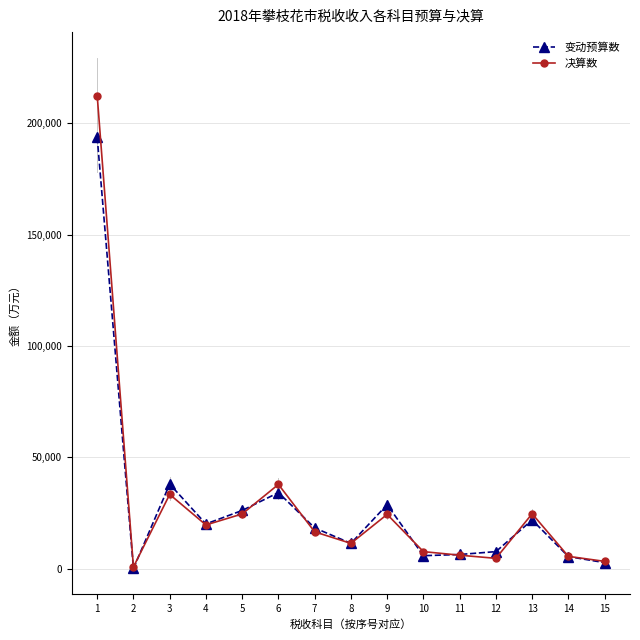

How many distinct data groups are displayed?

2